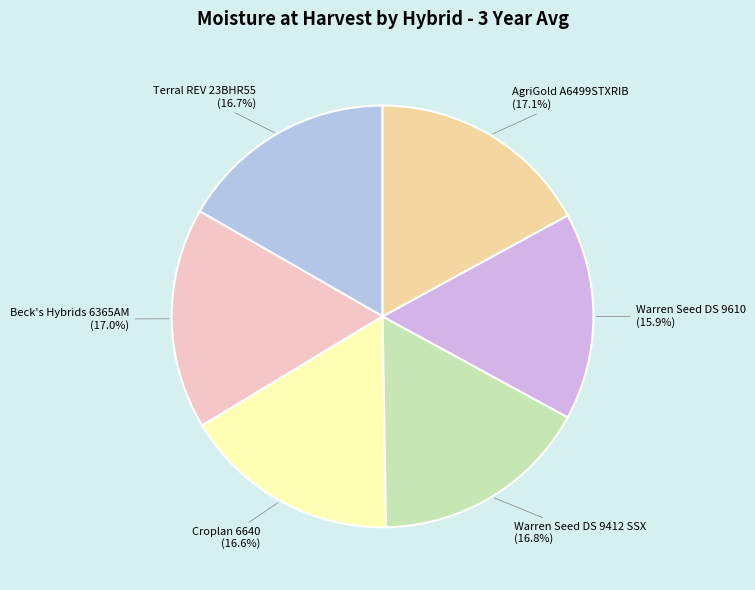

To the nearest percent, what is the difference between the largest and smallest slice percentages?

1%